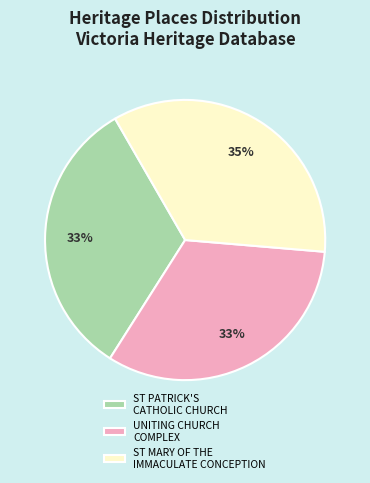

True or false: UNITING CHURCH COMPLEX accounts for 19% of the total.

False